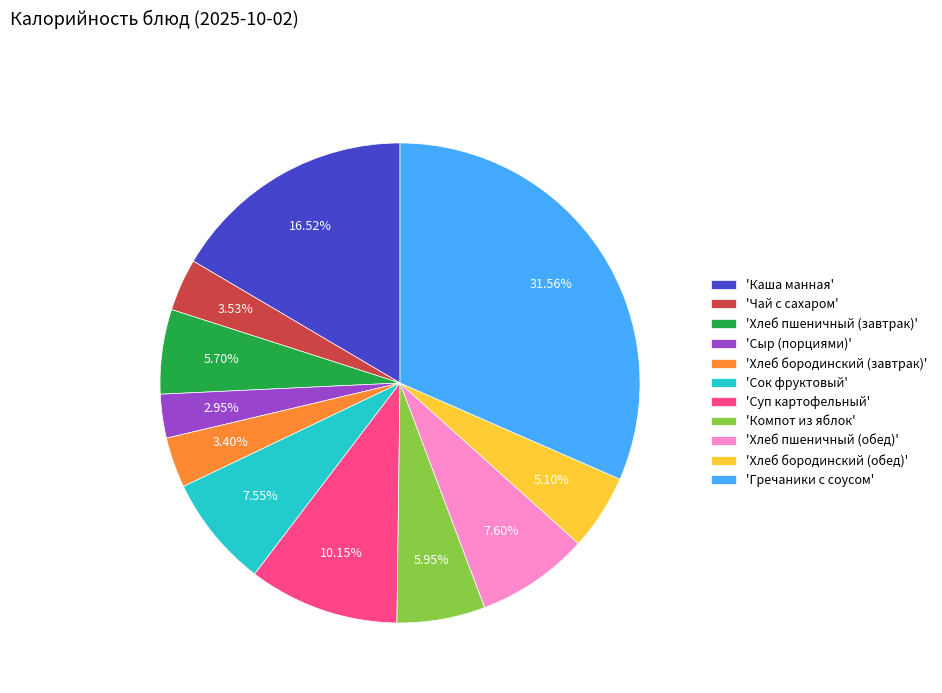

Which category has the biggest portion of the pie?

'Гречаники с соусом'